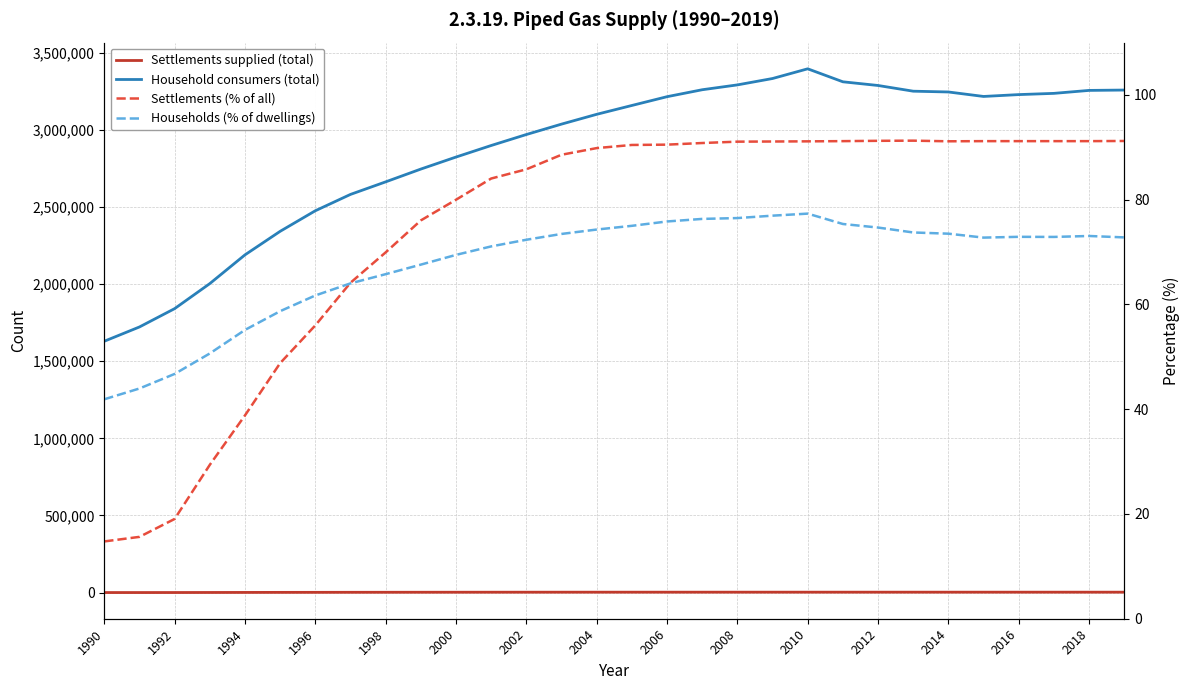

In Household consumers (total), how many points are higher than both neighbors (excluding endpoints)?

1